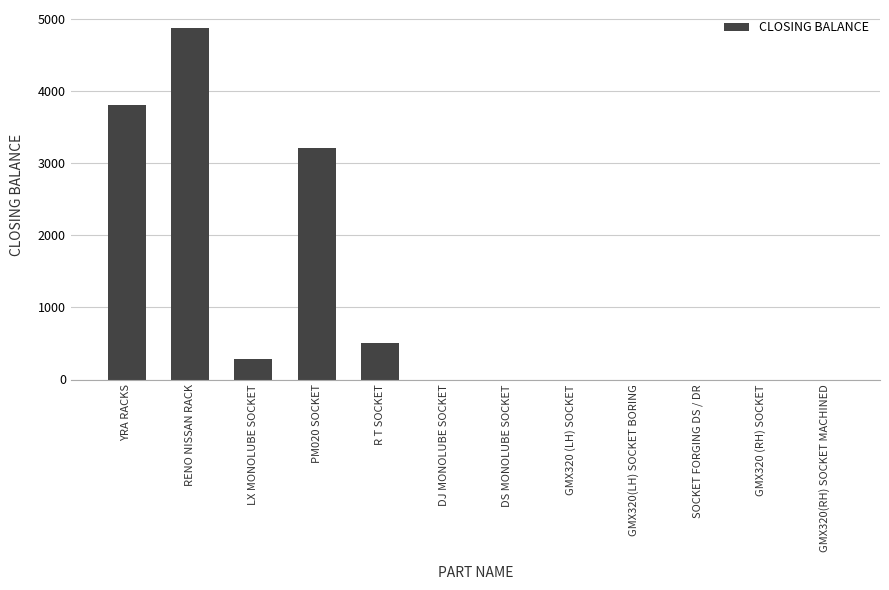

Reading left to right, transcribe all the data shown in this chart.

YRA RACKS=3806	RENO NISSAN RACK=4880	LX MONOLUBE SOCKET=282	PM020 SOCKET=3215	R T SOCKET=500	DJ MONOLUBE SOCKET=0	DS MONOLUBE SOCKET=0	GMX320 (LH) SOCKET=0	GMX320(LH) SOCKET BORING=0	SOCKET FORGING DS / DR=0	GMX320 (RH) SOCKET=0	GMX320(RH) SOCKET MACHINED=0